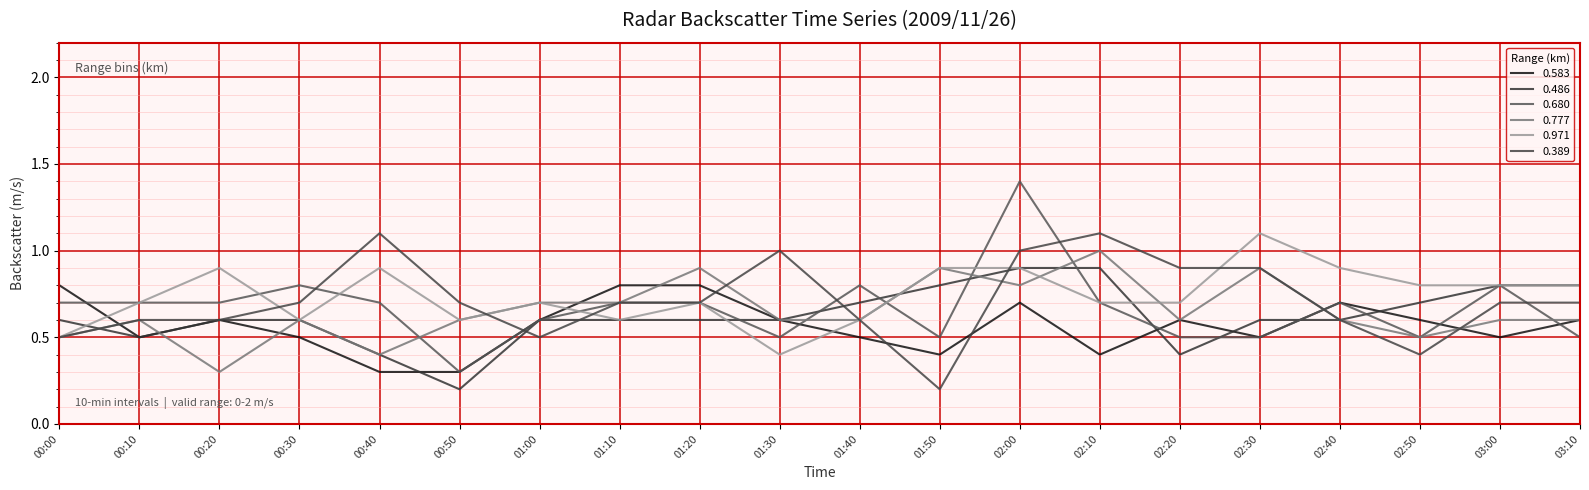

Is it true that 0.583 equals 0.1 at 02:50?

False